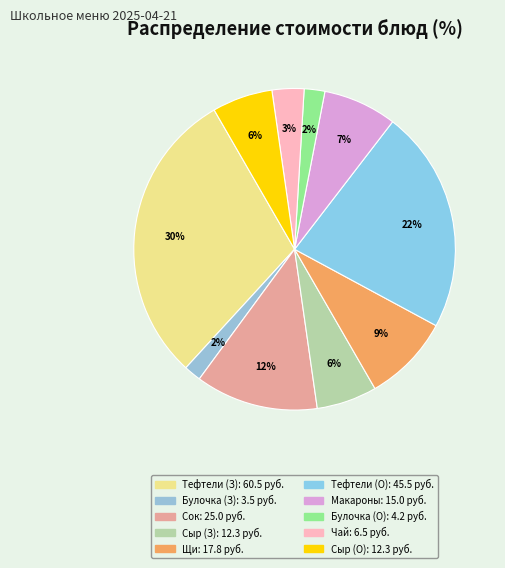

What is the smallest slice in the pie chart?

Булочка школьная (Завтрак)